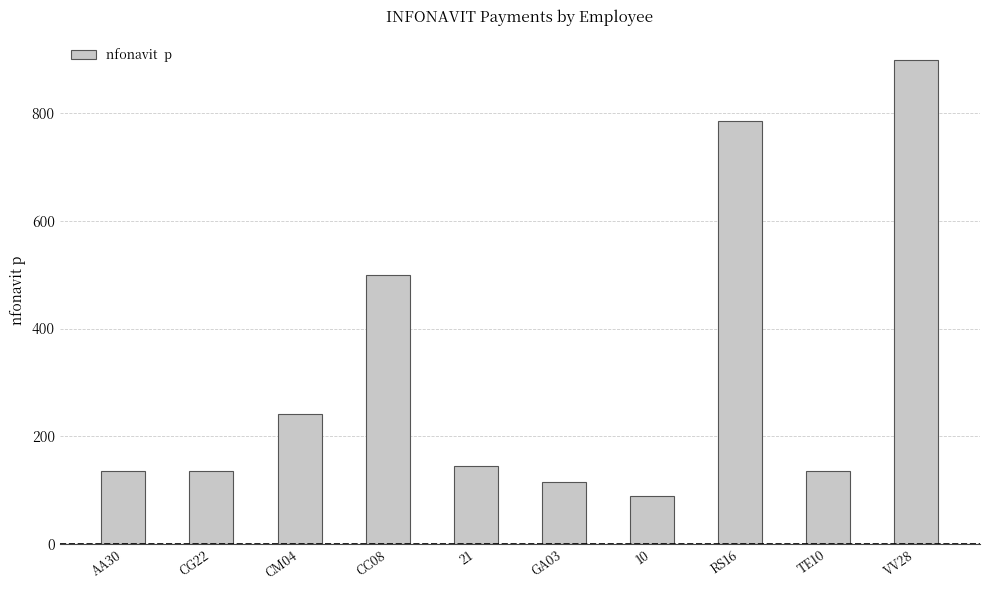

Read the value at GA03.

115.3